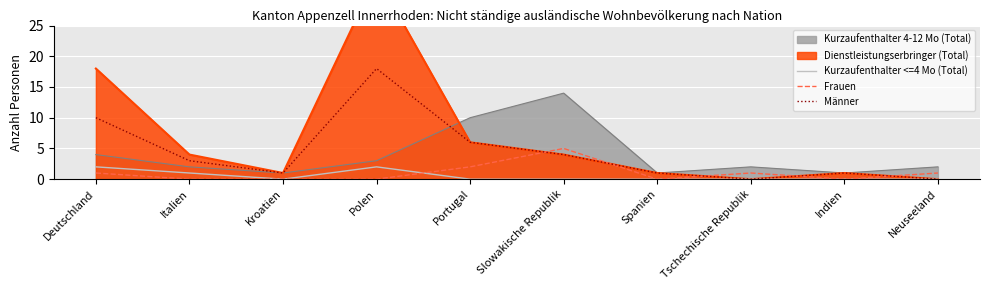

Between Slowakische Republik and Neuseeland, which is larger?

Slowakische Republik